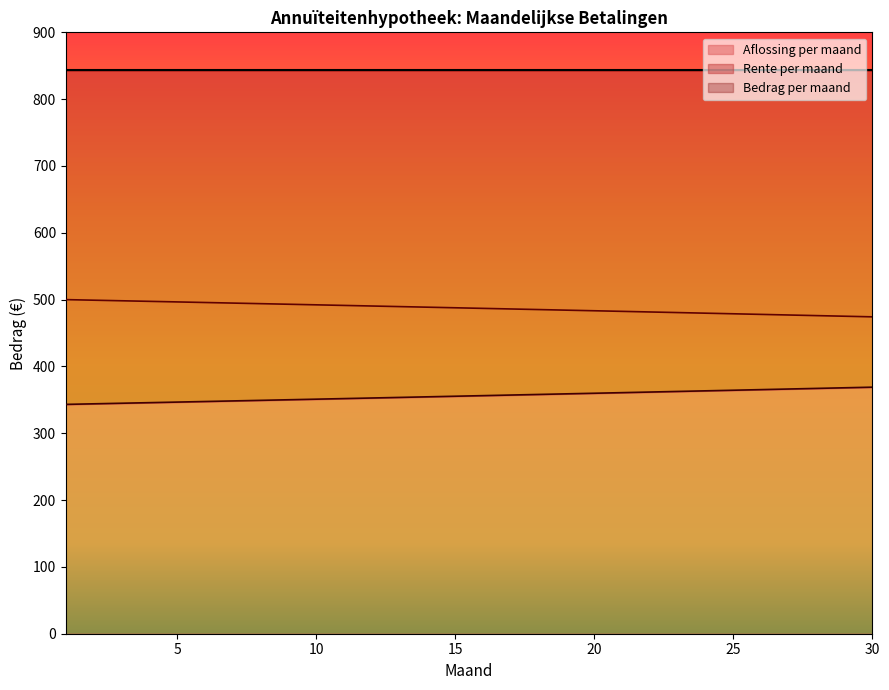

The Aflossing per maand series shows 145.2 at 25. True or false?

False